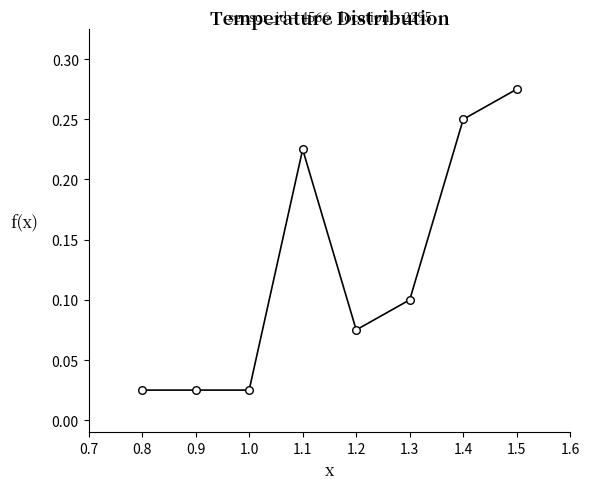

What is the range of X values (max minus min)?

0.7